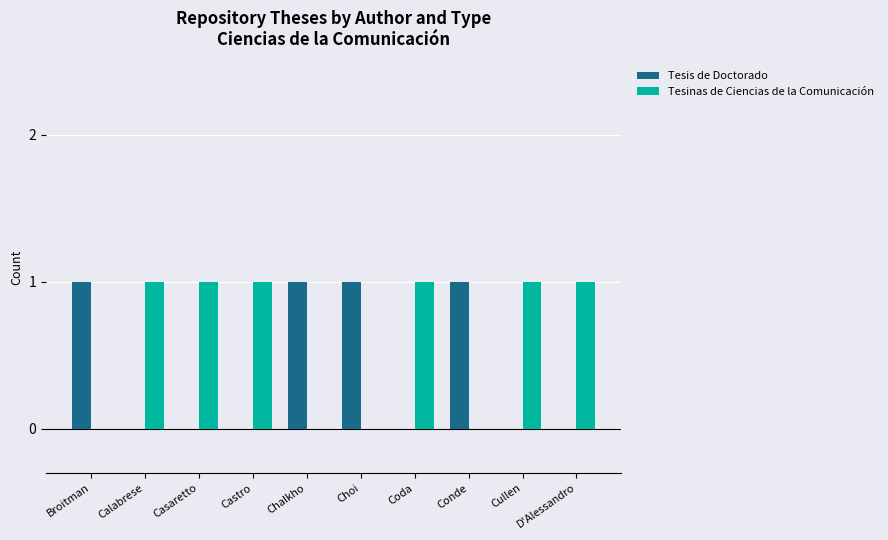

Reading right to left, extract all data points from this chart.

Tesis de Doctorado: D'Alessandro=0	Cullen=0	Conde=1	Coda=0	Choi=1	Chalkho=1	Castro=0	Casaretto=0	Calabrese=0	Broitman=1
Tesinas de Ciencias de la Comunicación: D'Alessandro=1	Cullen=1	Conde=0	Coda=1	Choi=0	Chalkho=0	Castro=1	Casaretto=1	Calabrese=1	Broitman=0